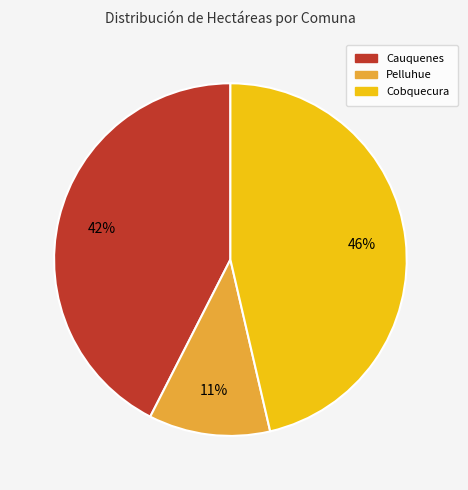

Rank the categories by value from lowest to highest.

Pelluhue, Cauquenes, Cobquecura